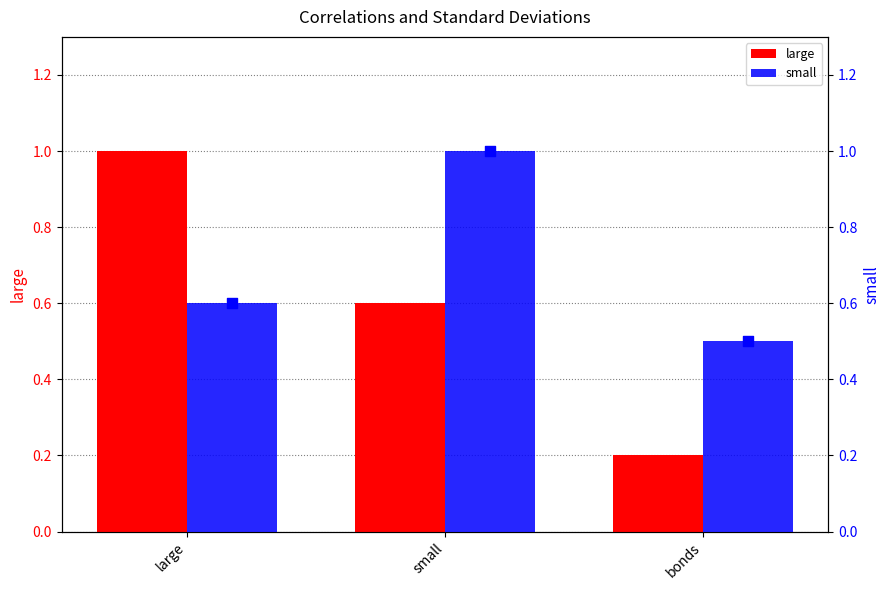

Is the value of small at bonds greater than the value of large at small?

No